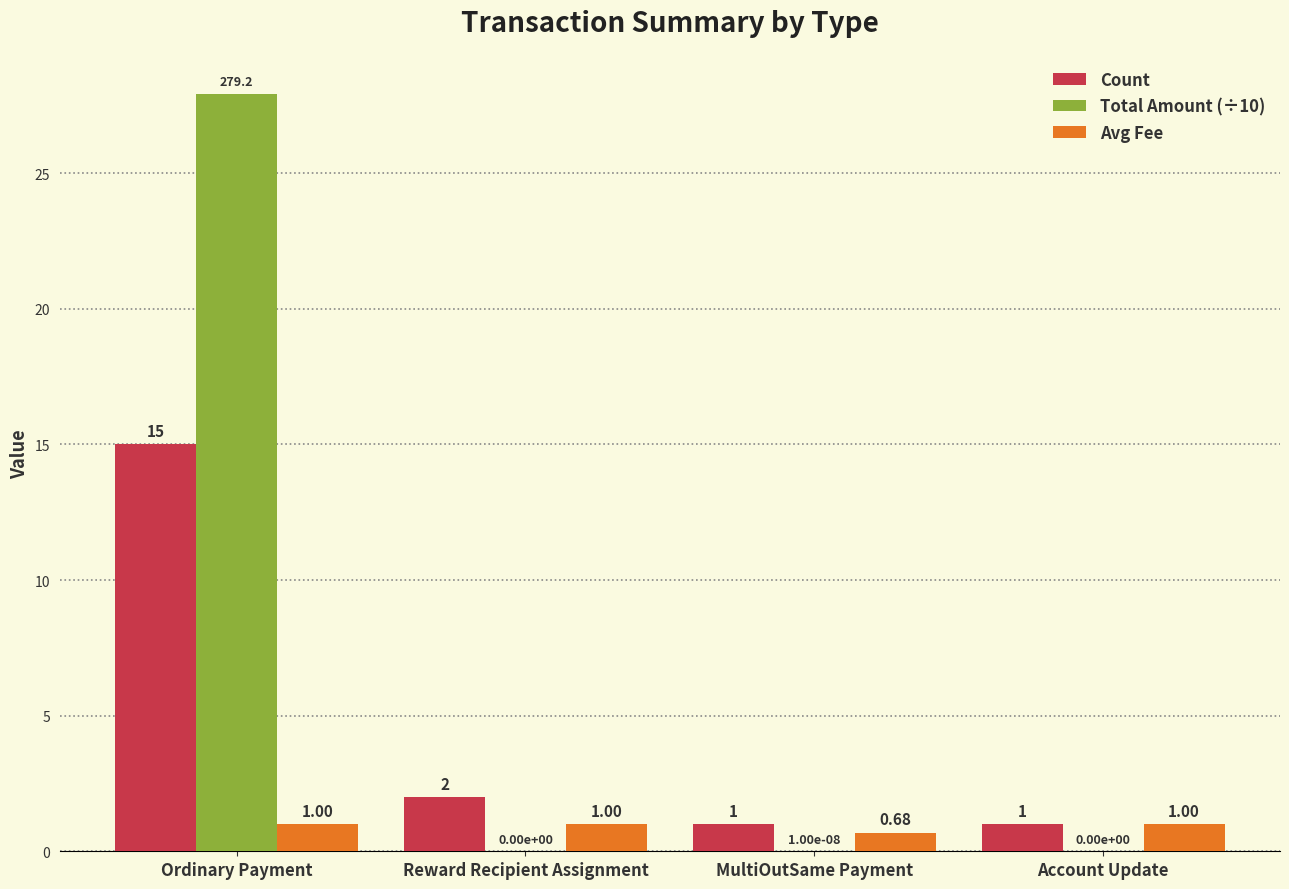

At which category is the sum across all series the highest?

Ordinary Payment